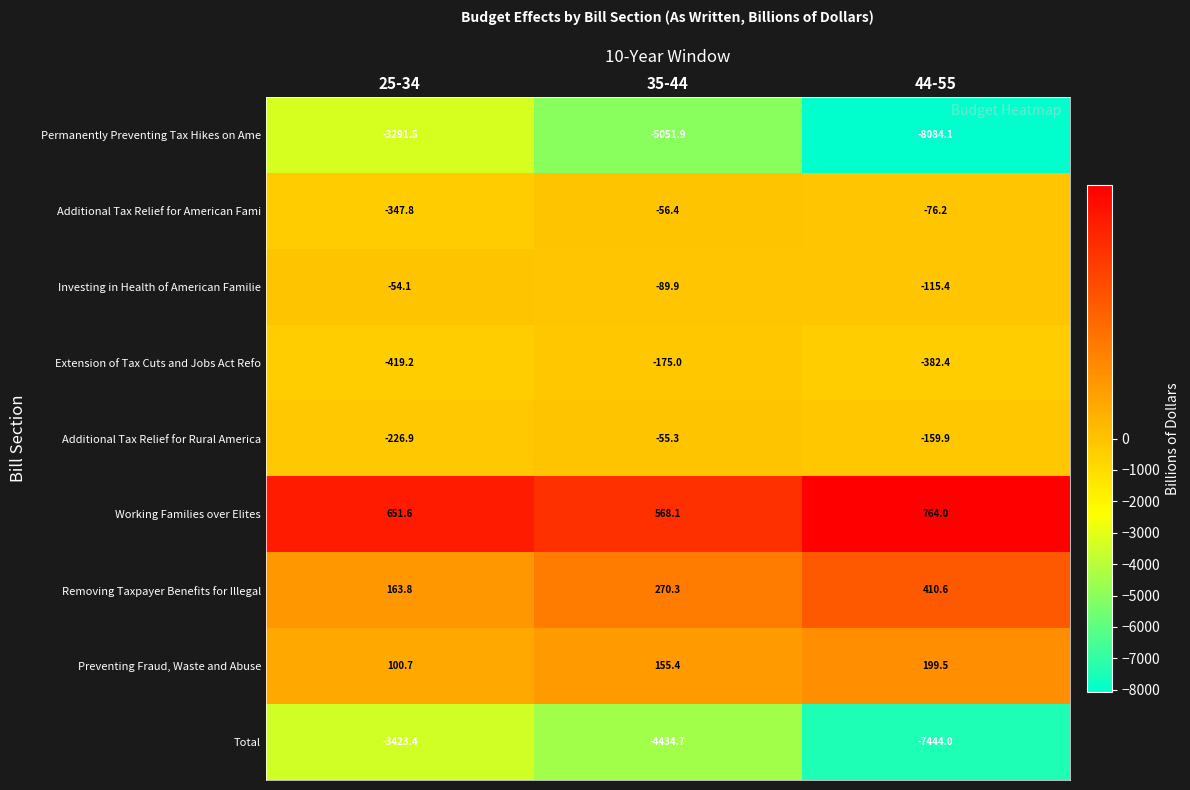

The value of Removing Taxpayer Benefits for Illegal at 35-44 is 393.8. True or false?

False